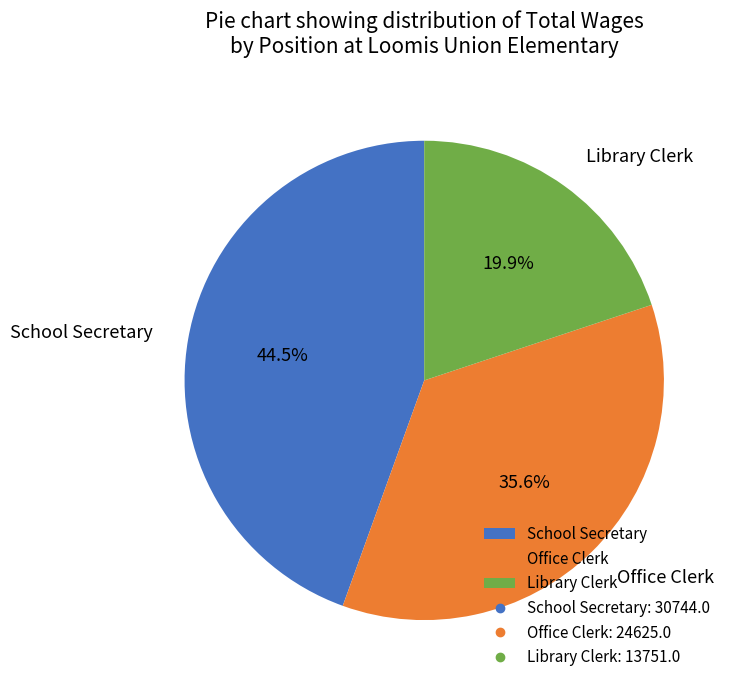

To the nearest percent, what percentage of the pie is Office Clerk?

36%